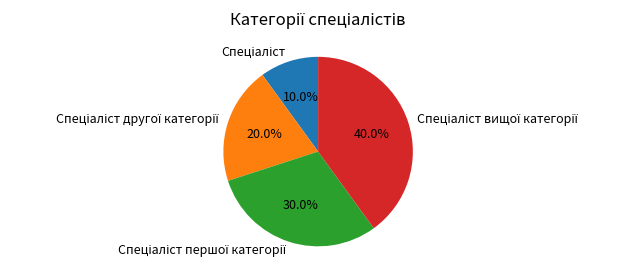

Is there any slice that represents more than half of the pie?

No